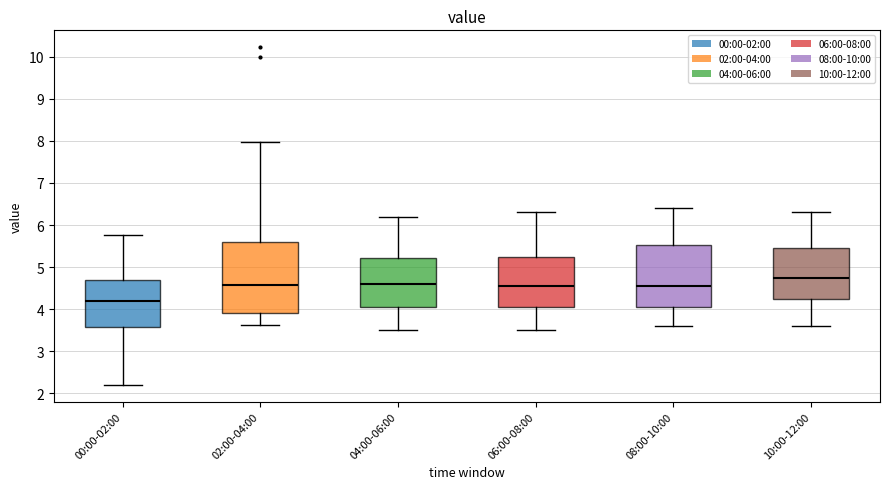

Which box's median line is the highest?

10:00-12:00